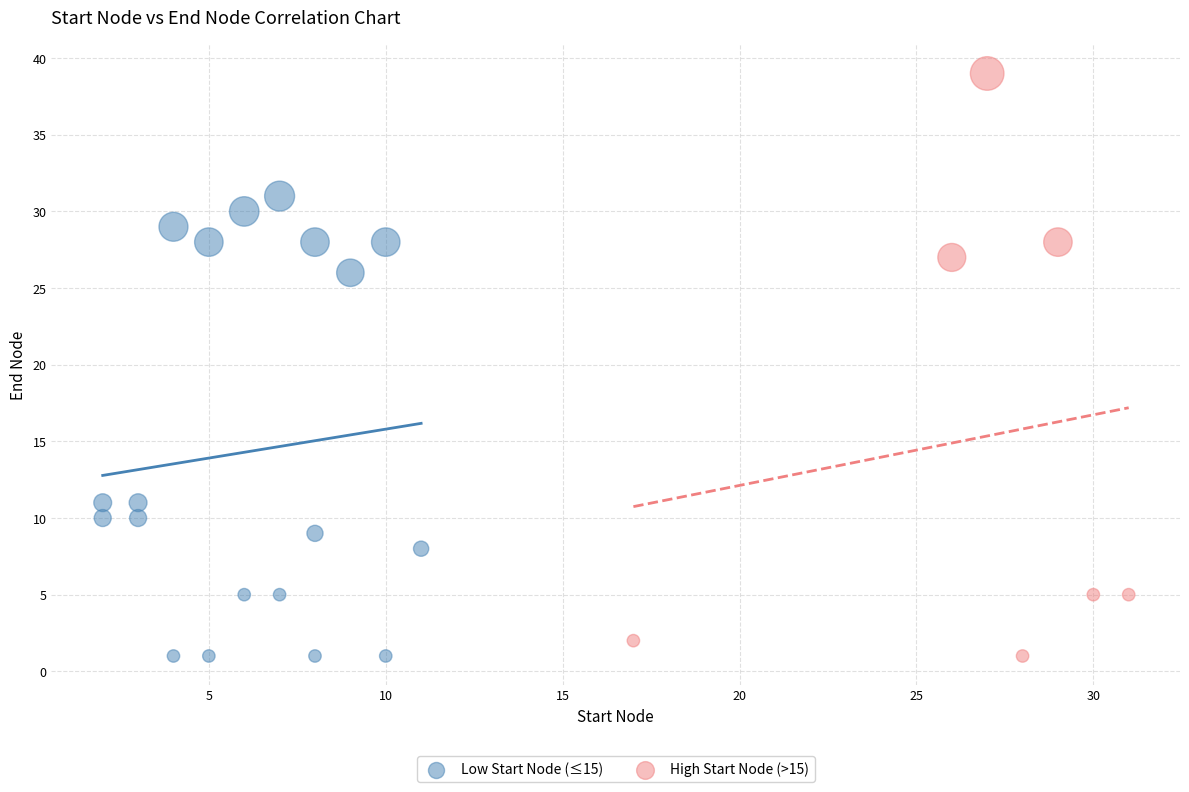

Which series has the largest Y range (max minus min)?

High Start Node (>15)